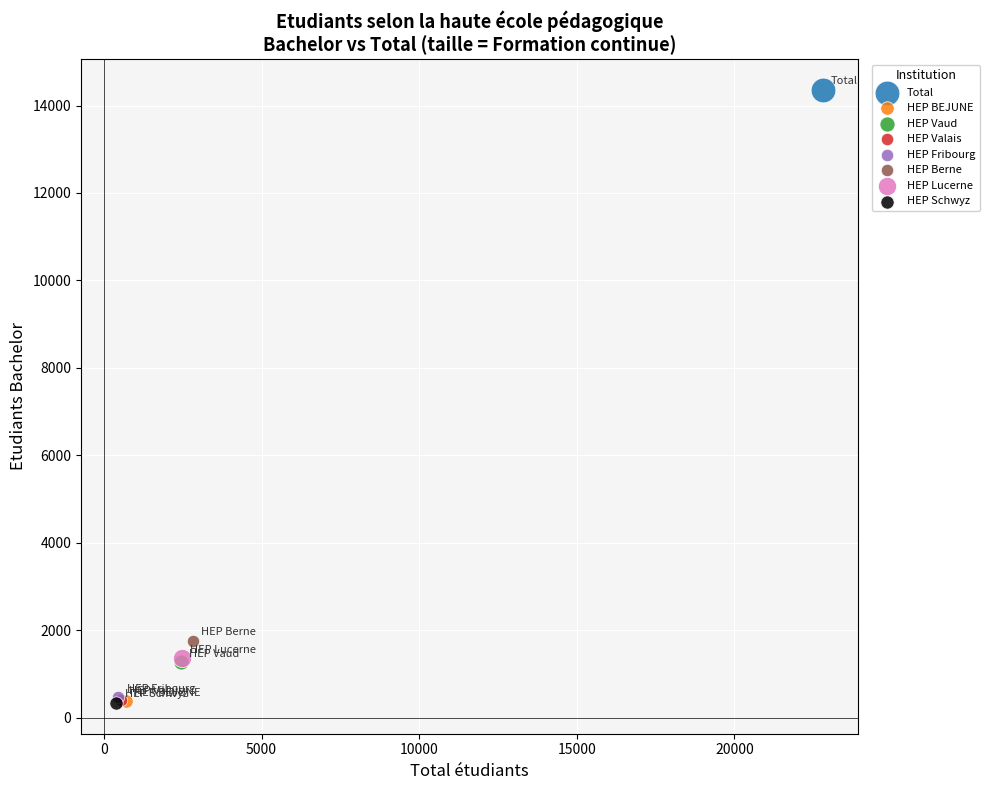

Which series contains the highest Y value?

Total